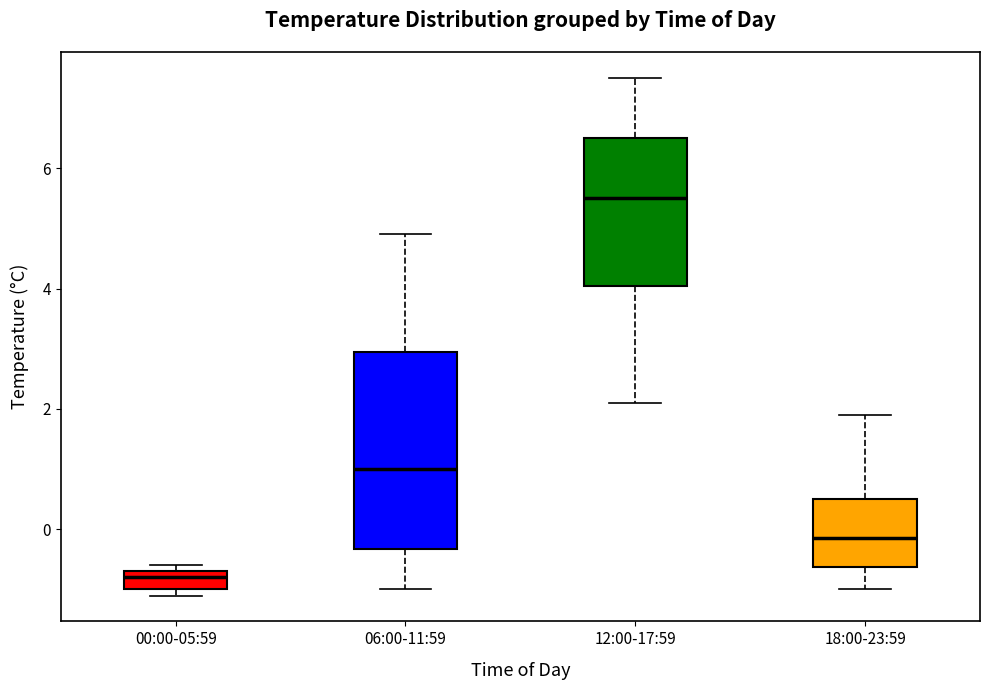

Comparing the boxes themselves (not the whiskers), which one is the tallest?

06:00-11:59